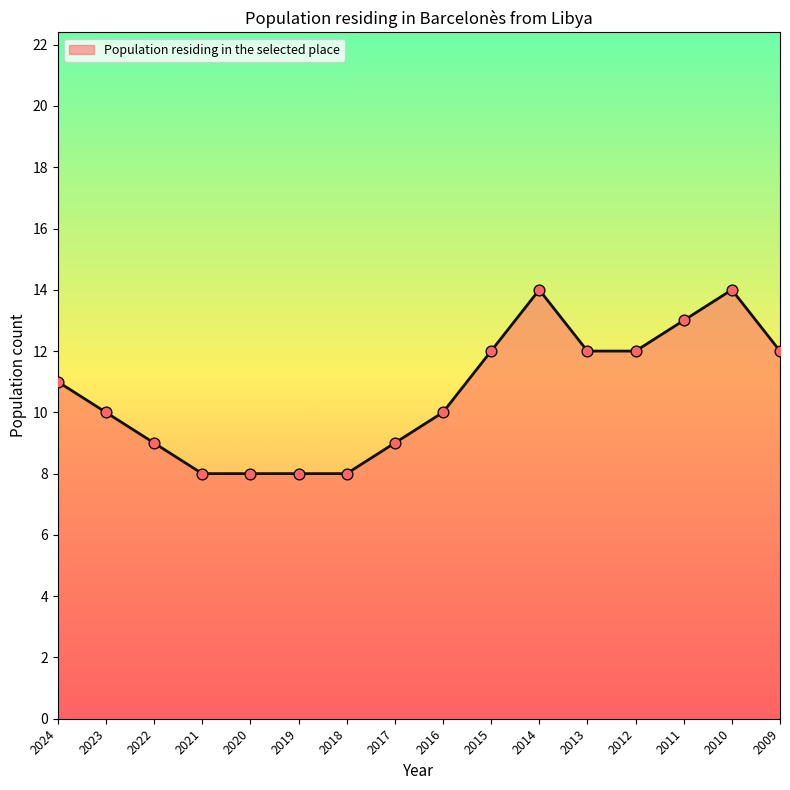

What is the change in value from 2016 to 2014?

+4